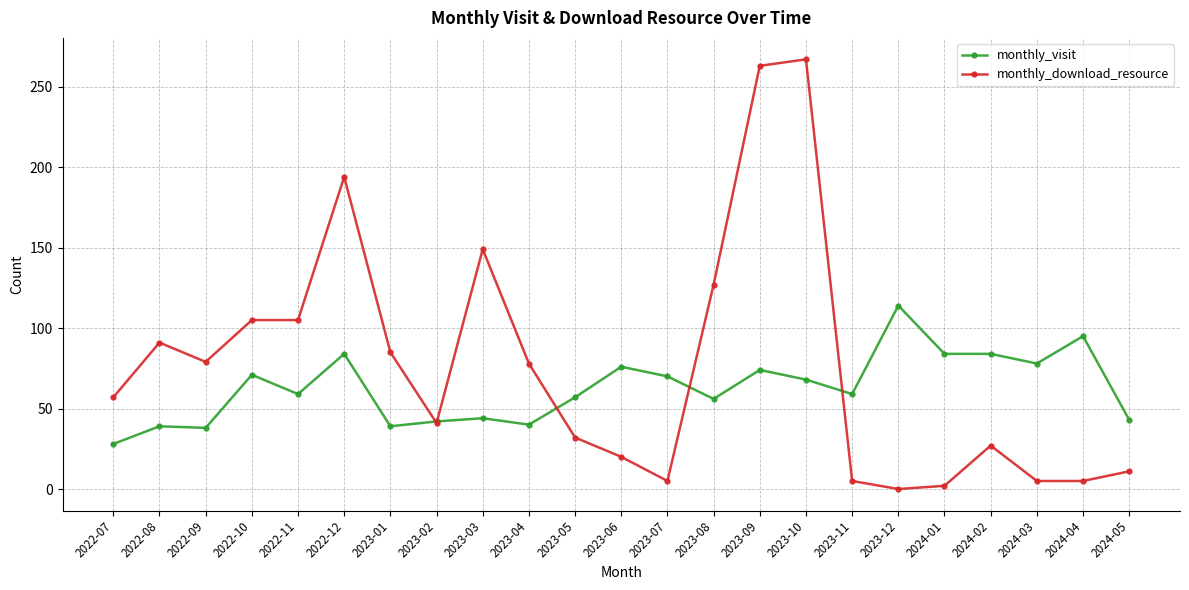

Rank the series at 2022-11 from lowest to highest value.

monthly_visit, monthly_download_resource